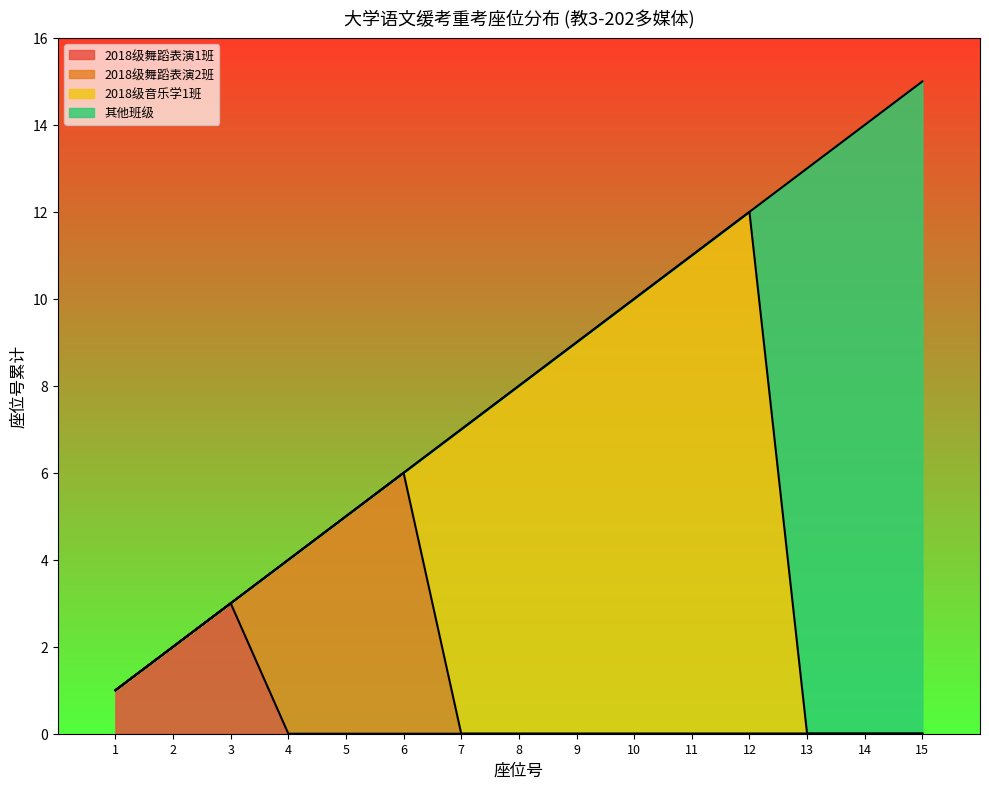

Between which two adjacent categories do 2018级音乐学1班 and 其他班级 first intersect?

12 and 13